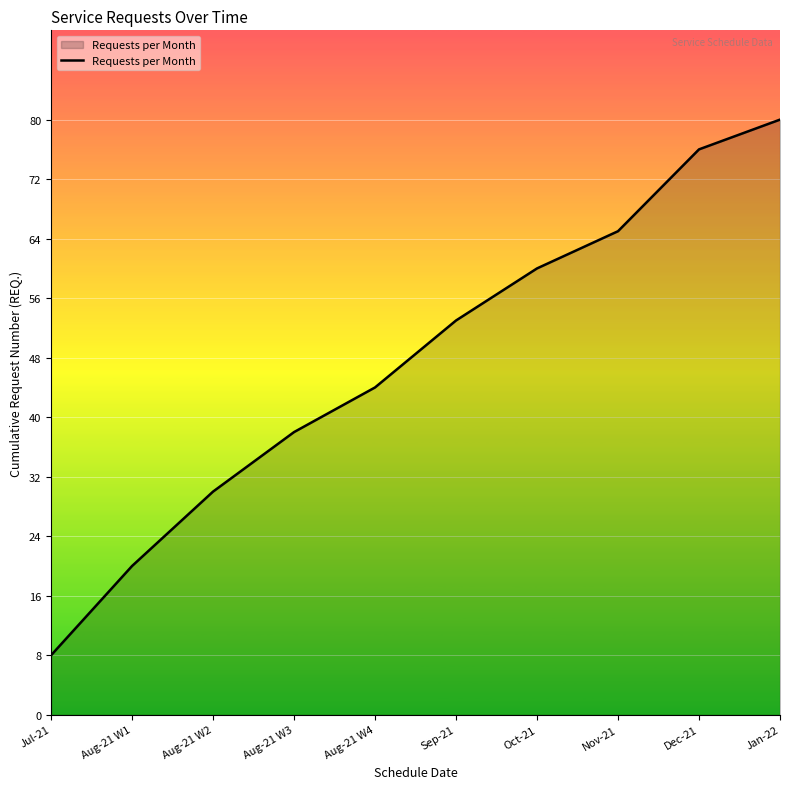

Which category has the lowest value across all series?

Jul-21